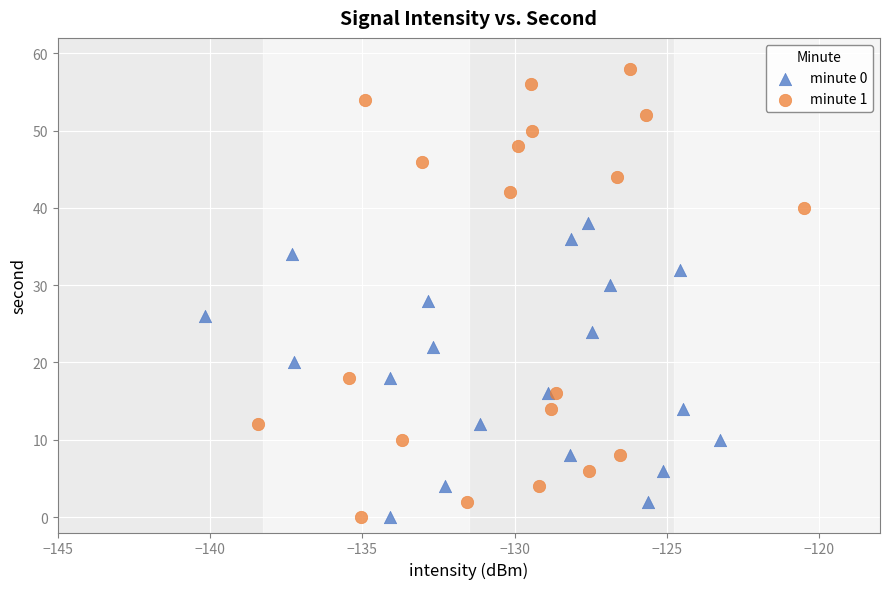

Which series reaches the maximum Y coordinate?

minute 1